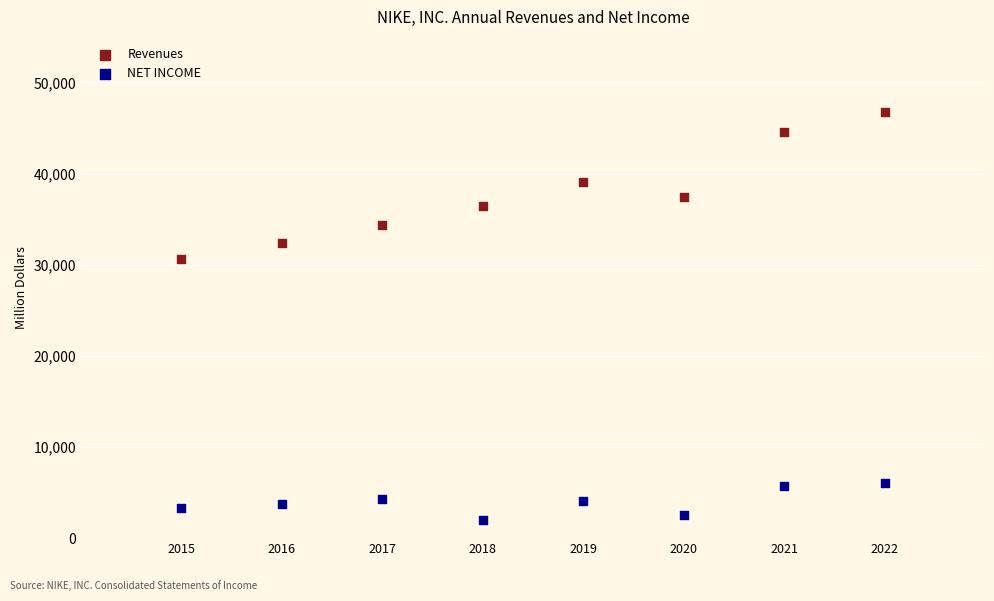

Across all data points, what is the range of X values (max minus min)?

7